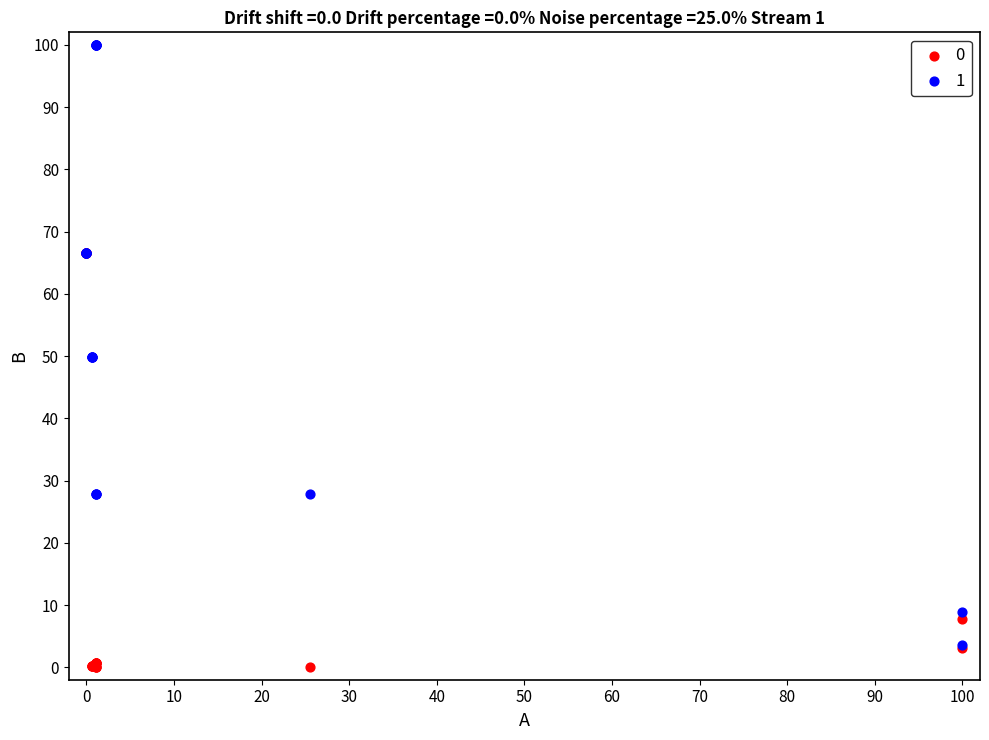

What are all the series names shown in the legend?

0, 1